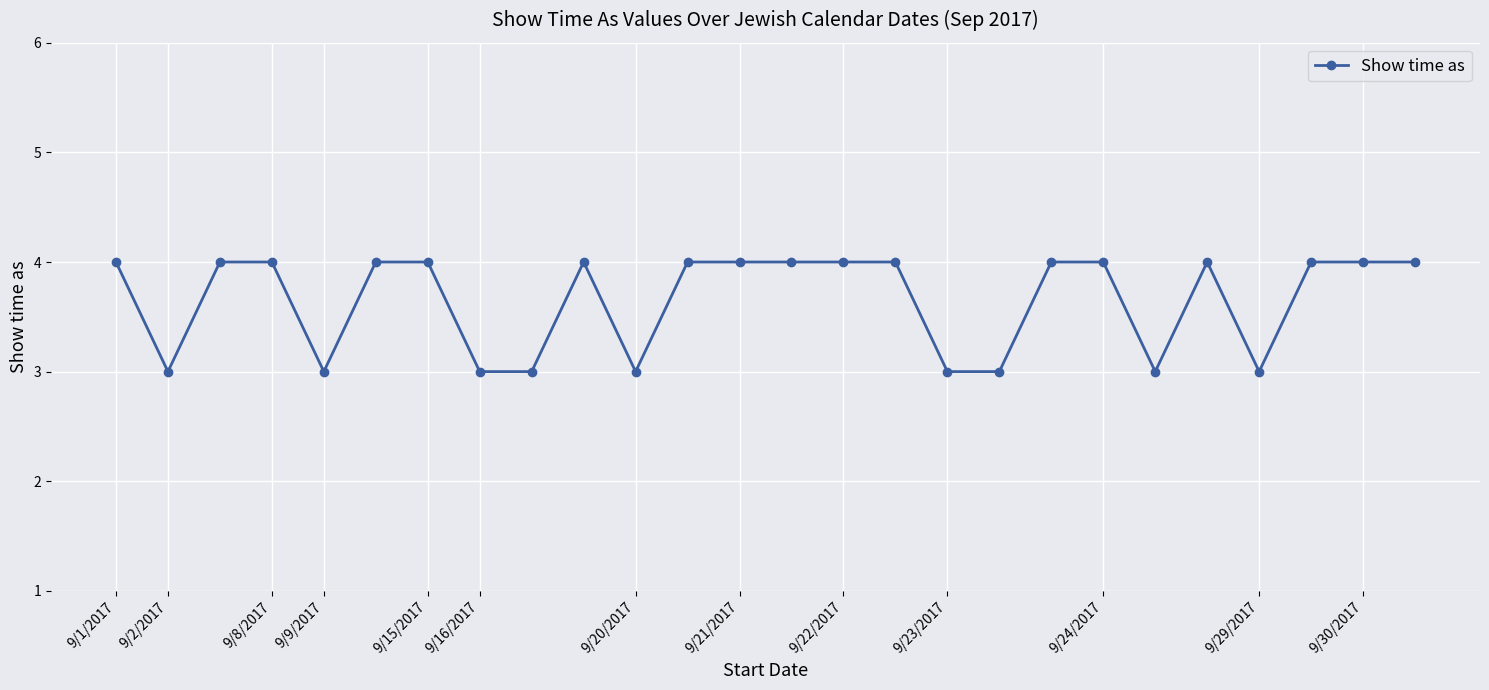

Reading left to right, list all the values displayed in this chart.

4	3	4	4	3	4	4	3	3	4	3	4	4	4	4	4	3	3	4	4	3	4	3	4	4	4